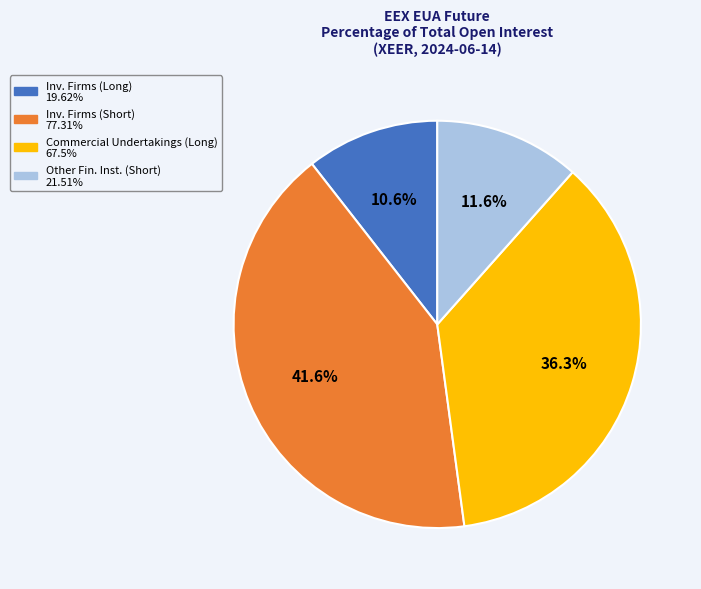

How many segments does this pie chart have?

4